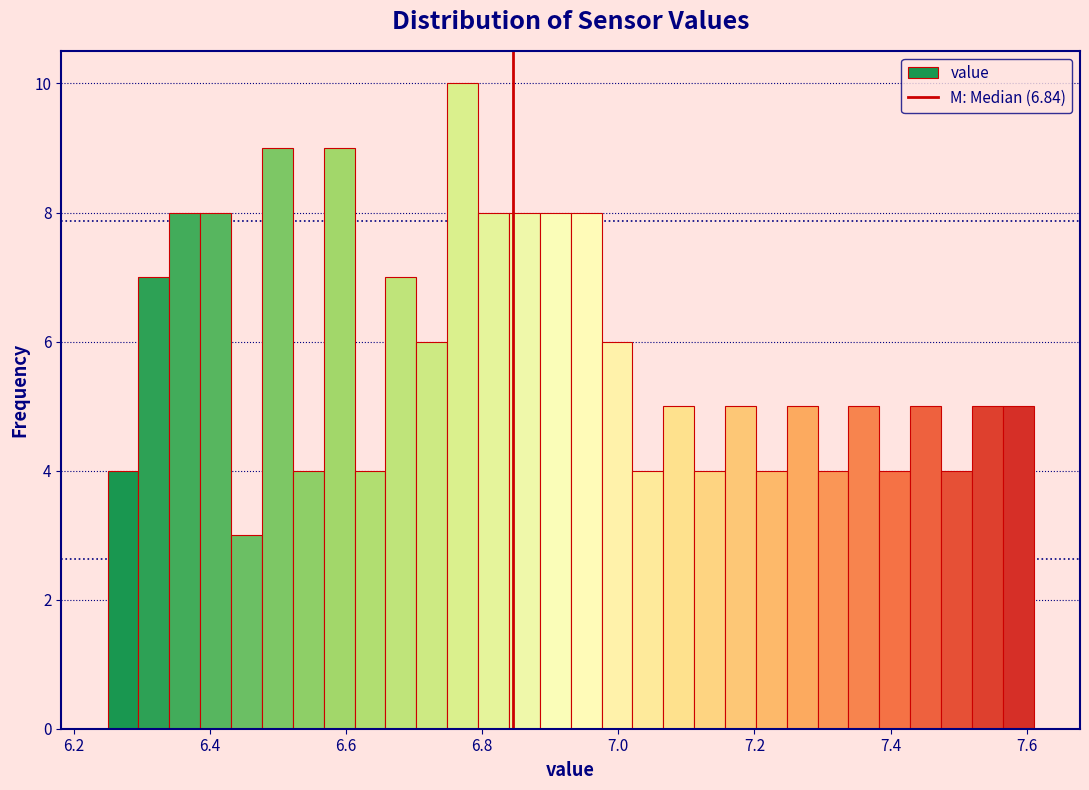

Read against the x-axis, roughly where is the centre of the tallest bar?

6.78